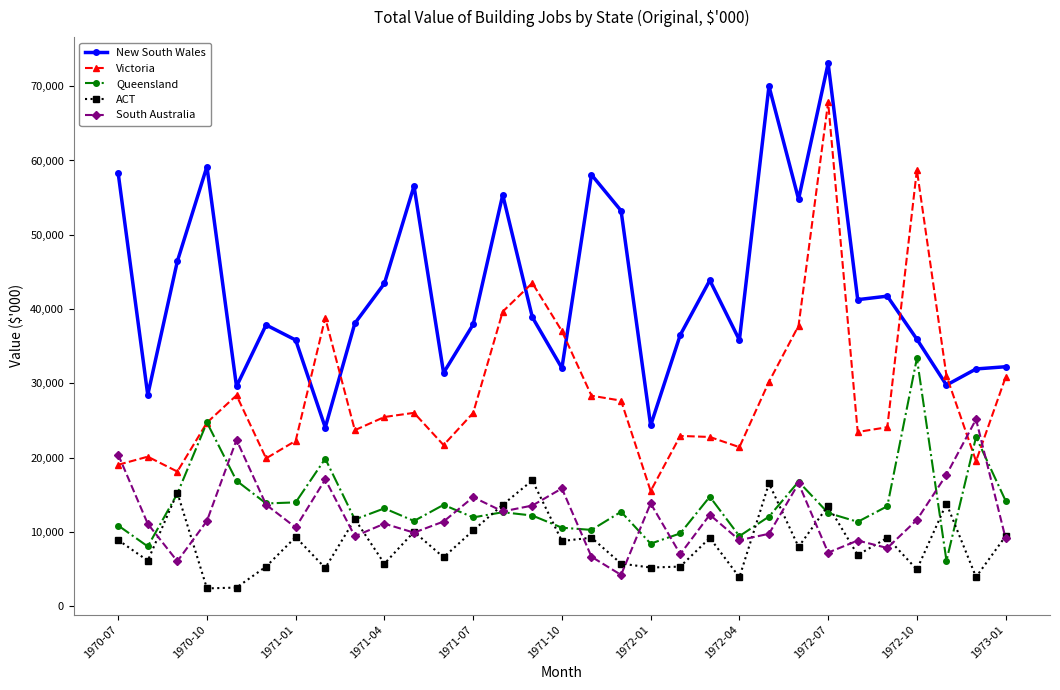

True or false: South Australia and Victoria cross at least once.

True